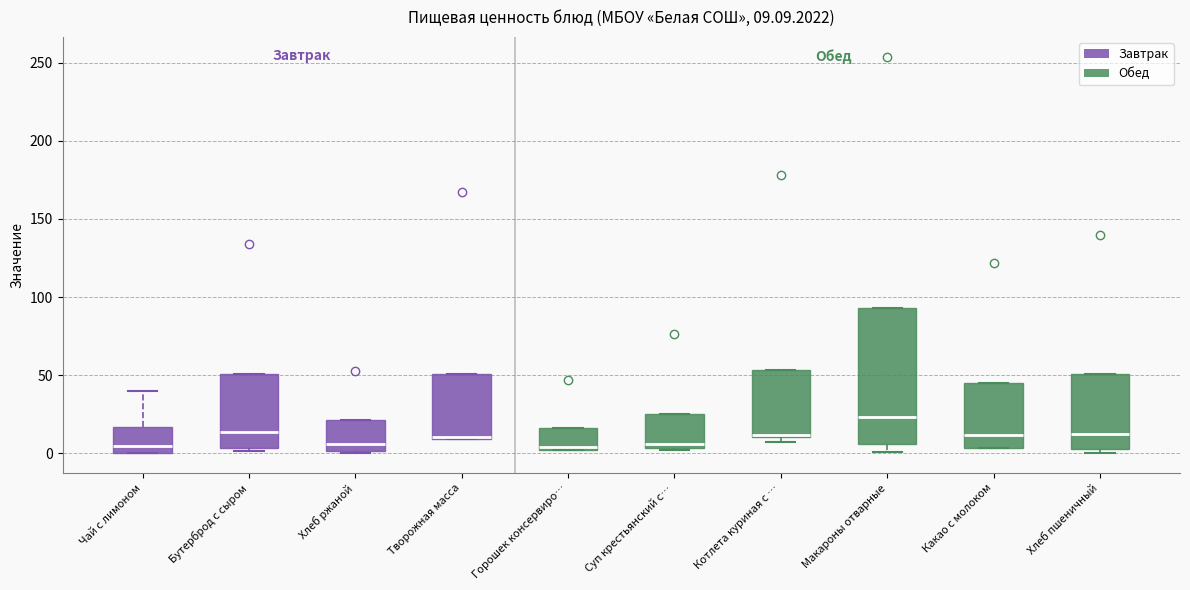

Which box is the tallest, from its lower edge to its upper edge?

Макароны отварные